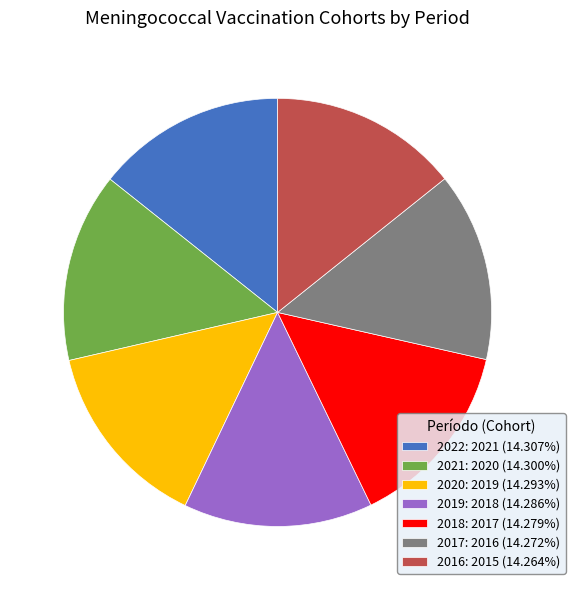

The 2020 slice represents 14% of the pie. True or false?

True